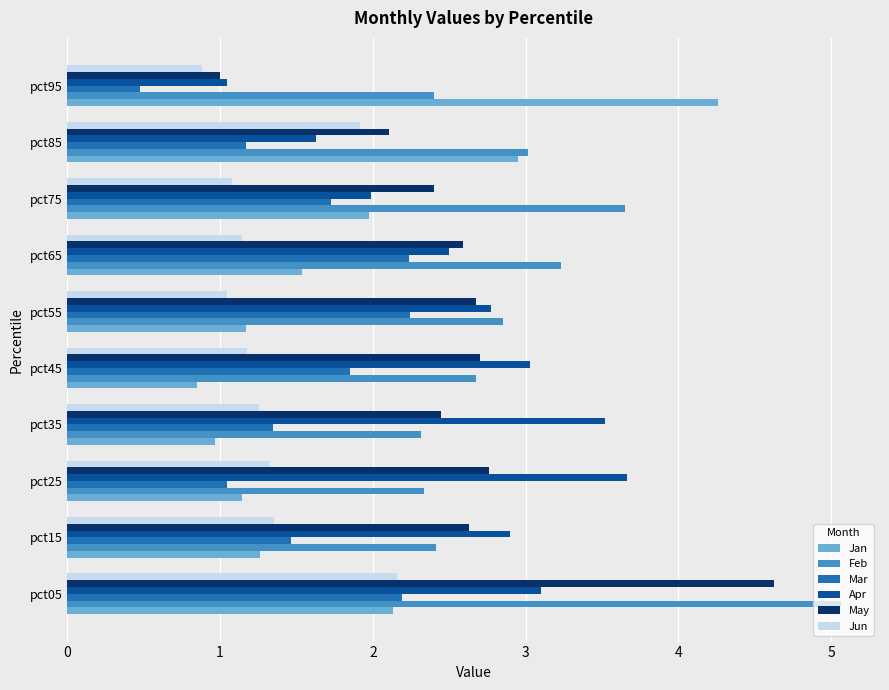

Which series has the largest total across all categories?

Feb